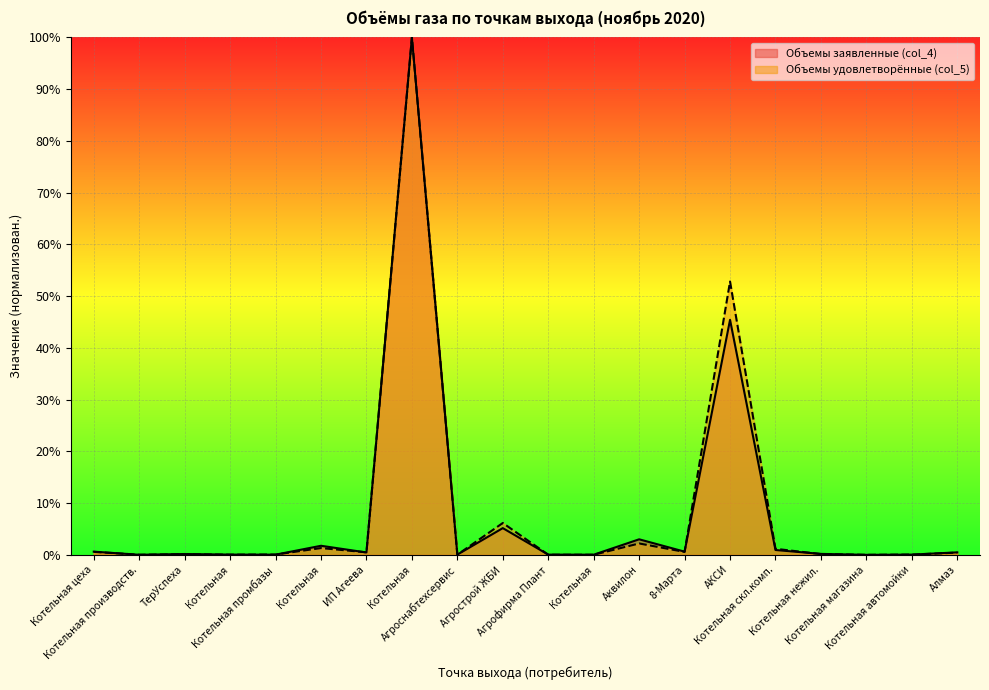

Where is Объемы заявленные (col_4) nearest to the value 50?

АКСИ